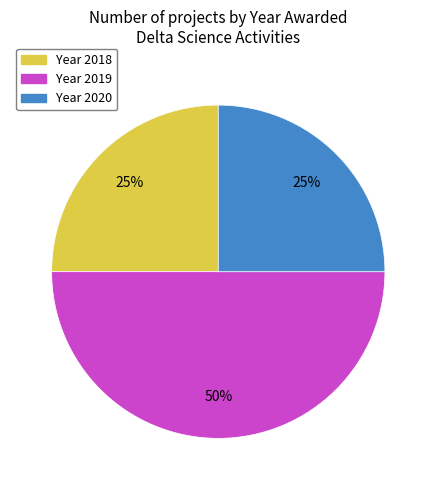

To the nearest percent, what is the difference between the largest and smallest slice percentages?

25%